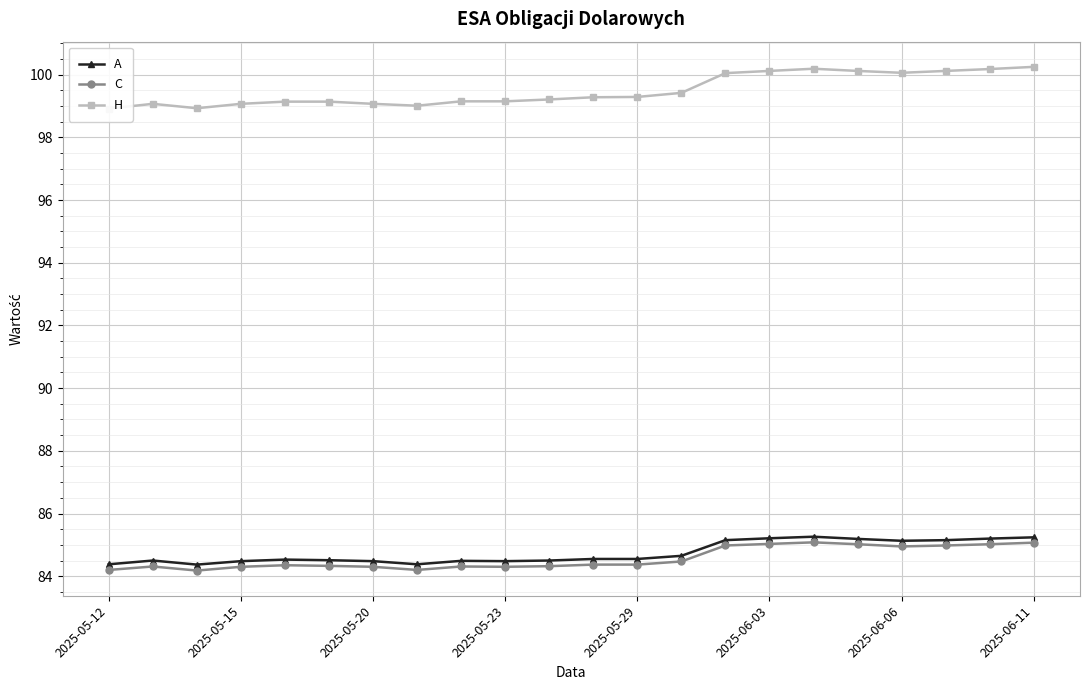

What is the highest value of the C series?

85.1